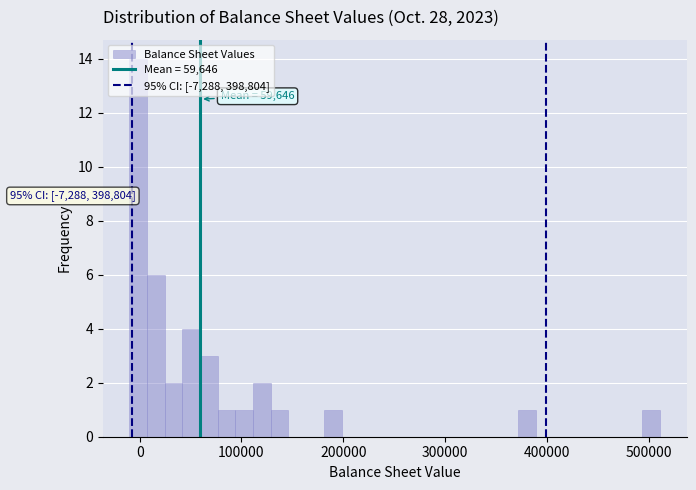

Read against the x-axis, roughly where is the centre of the tallest bar?

0